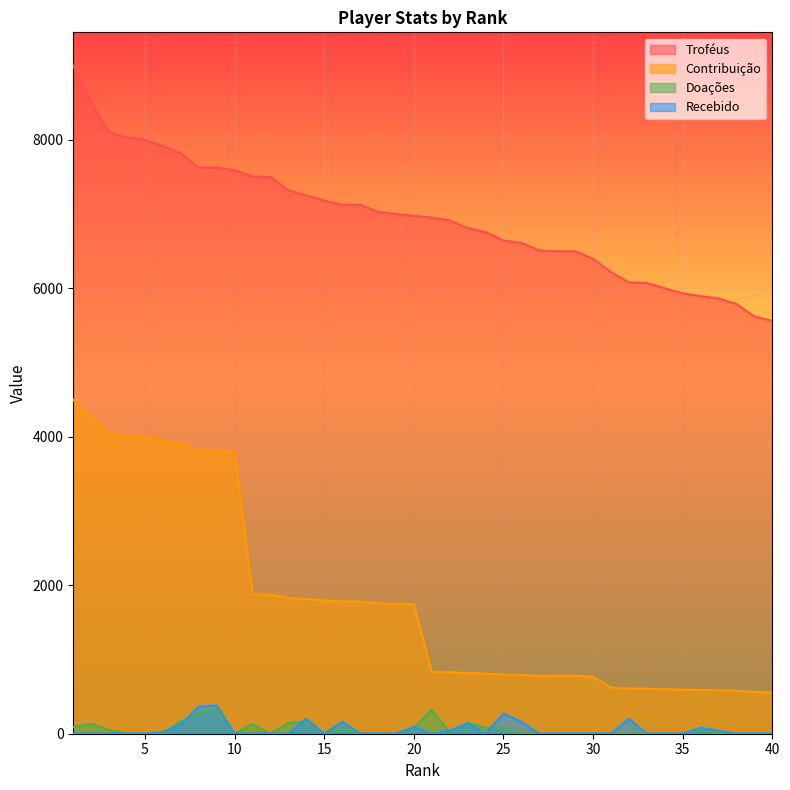

How many interior local valleys does the Doações series have?

4